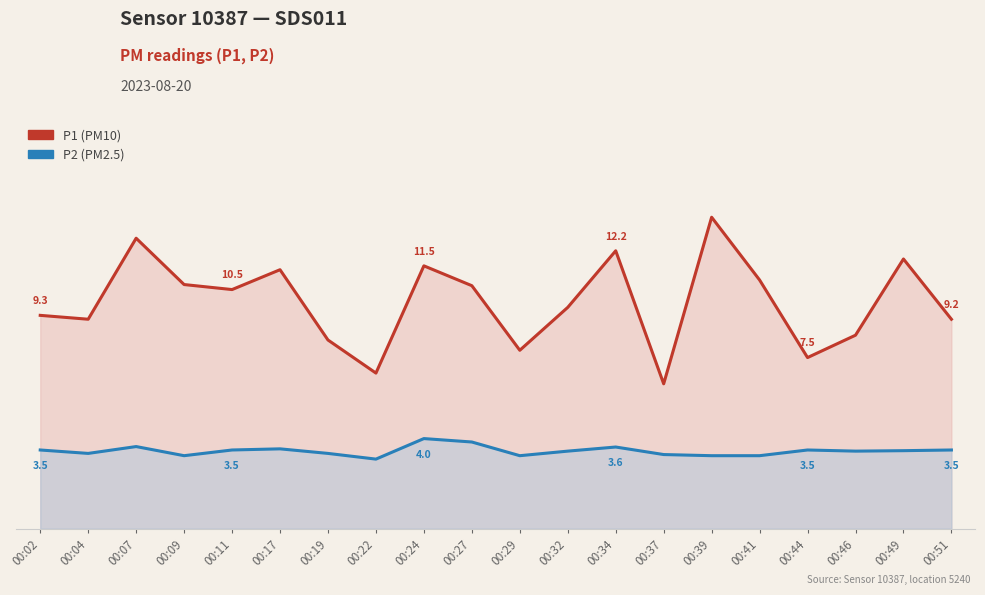

The value of P1 at 00:07 is 3.5. True or false?

False